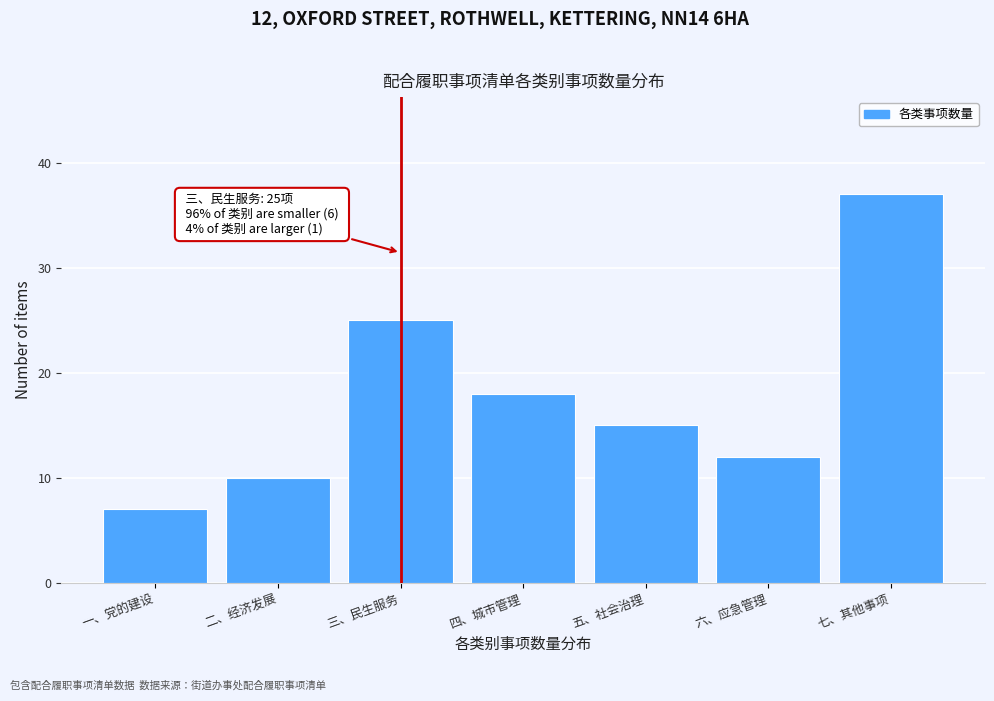

Reading left to right, transcribe all the data shown in this chart.

一、党的建设=7	二、经济发展=10	三、民生服务=25	四、城市管理=18	五、社会治理=15	六、应急管理=12	七、其他事项=37